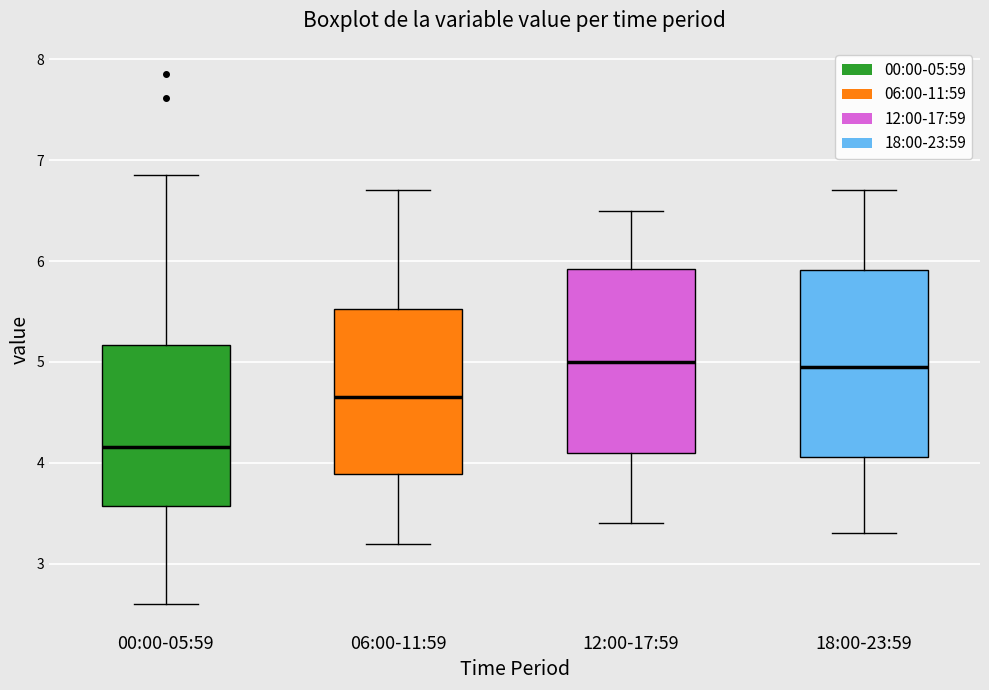

Where is the upper edge of the box for 00:00-05:59 on the y-axis? The values are not printed on the chart, so give them approximately, as read against the axis.

5.2